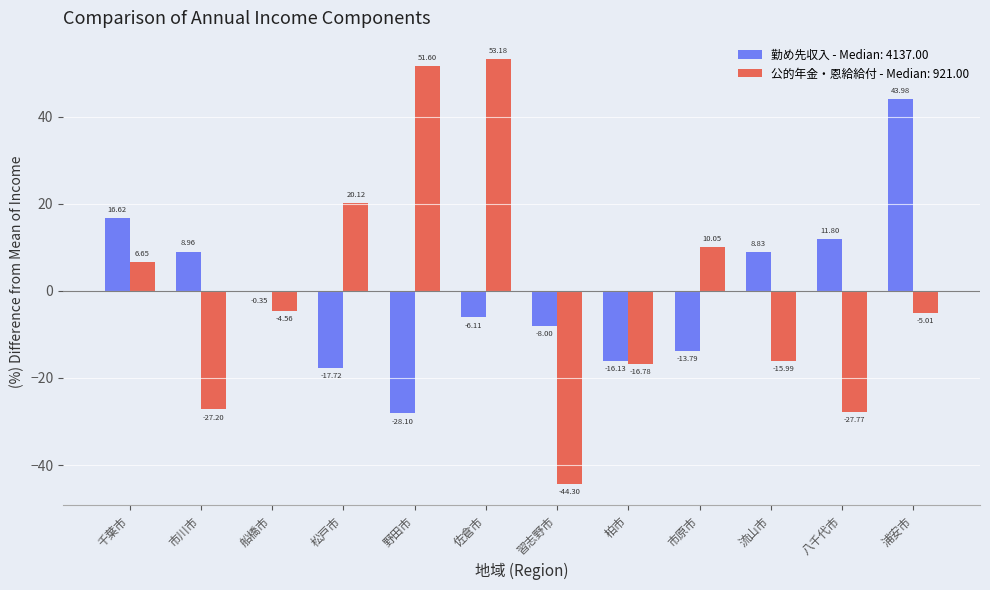

What are all the series names shown in the legend?

勤め先収入 - Median: 4137.00, 公的年金・恩給給付 - Median: 921.00